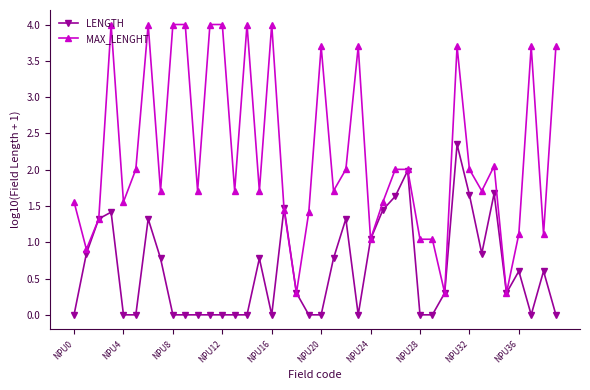

How many values in the MAX_LENGHT series exceed 1?

36